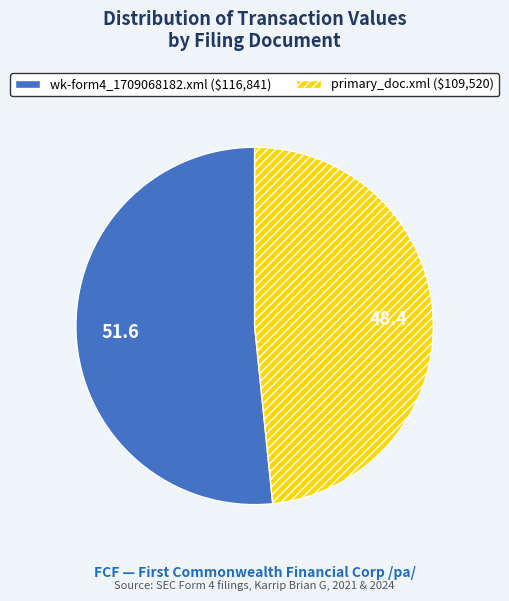

Rank the categories by value from highest to lowest.

wk-form4_1709068182.xml, primary_doc.xml